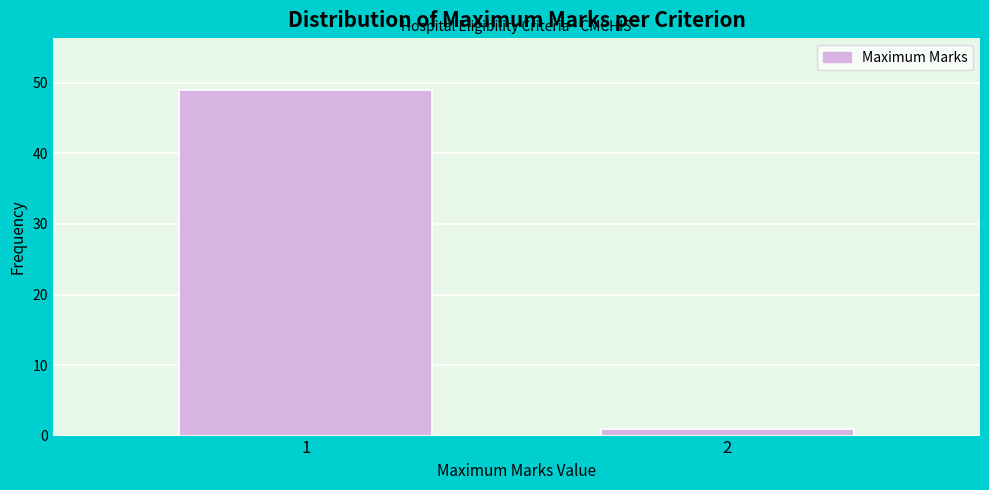

Reading right to left, what are all the values shown in this chart?

1	49